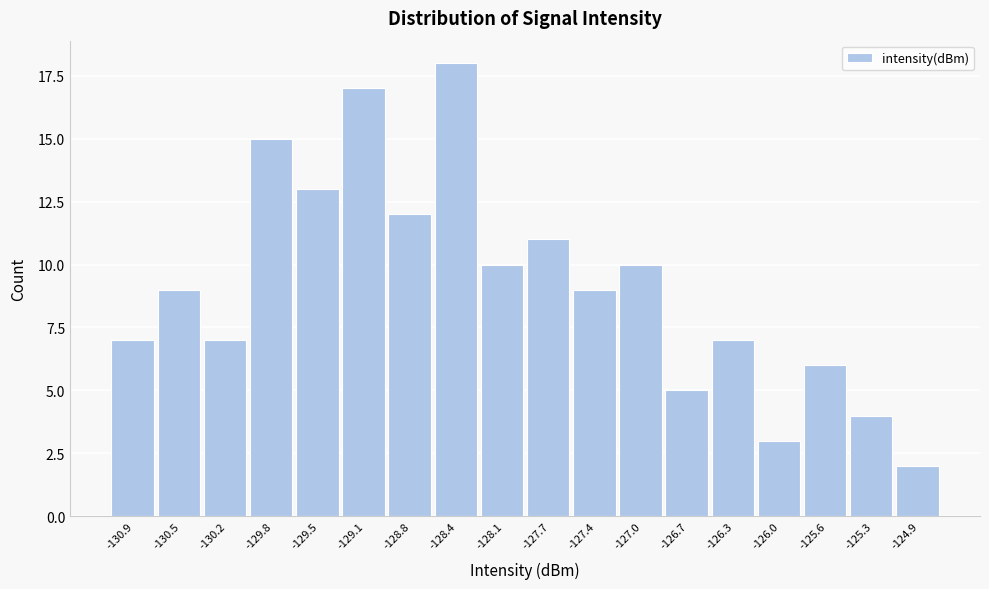

Reading right to left, transcribe all the data shown in this chart.

-124.9=2	-125.3=4	-125.6=6	-126.0=3	-126.3=7	-126.7=5	-127.0=10	-127.4=9	-127.7=11	-128.1=10	-128.4=18	-128.8=12	-129.1=17	-129.5=13	-129.8=15	-130.2=7	-130.5=9	-130.9=7